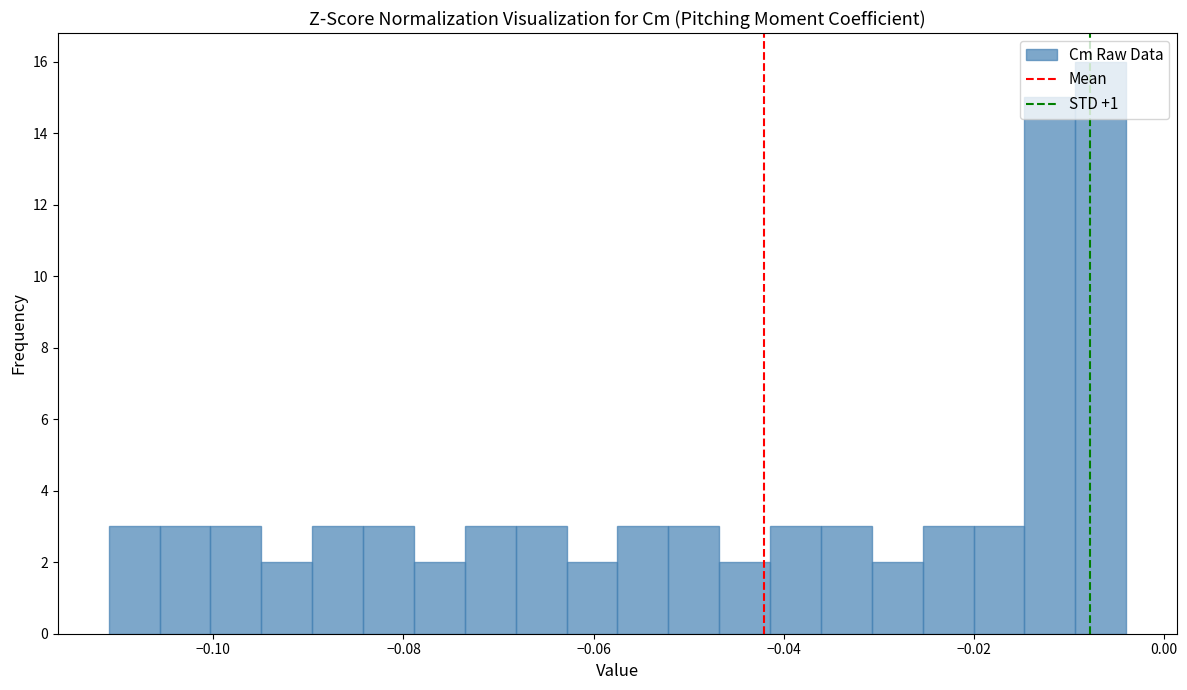

Read against the x-axis, roughly where is the centre of the tallest bar?

-0.006